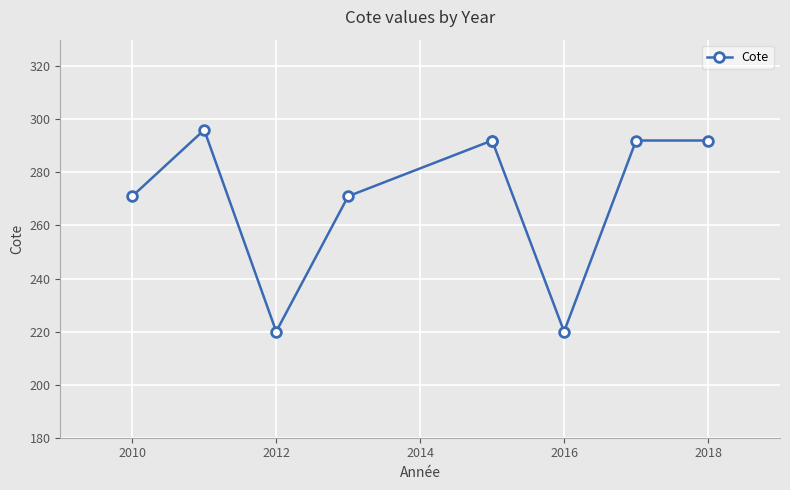

What is the minimum value shown in the chart?

220